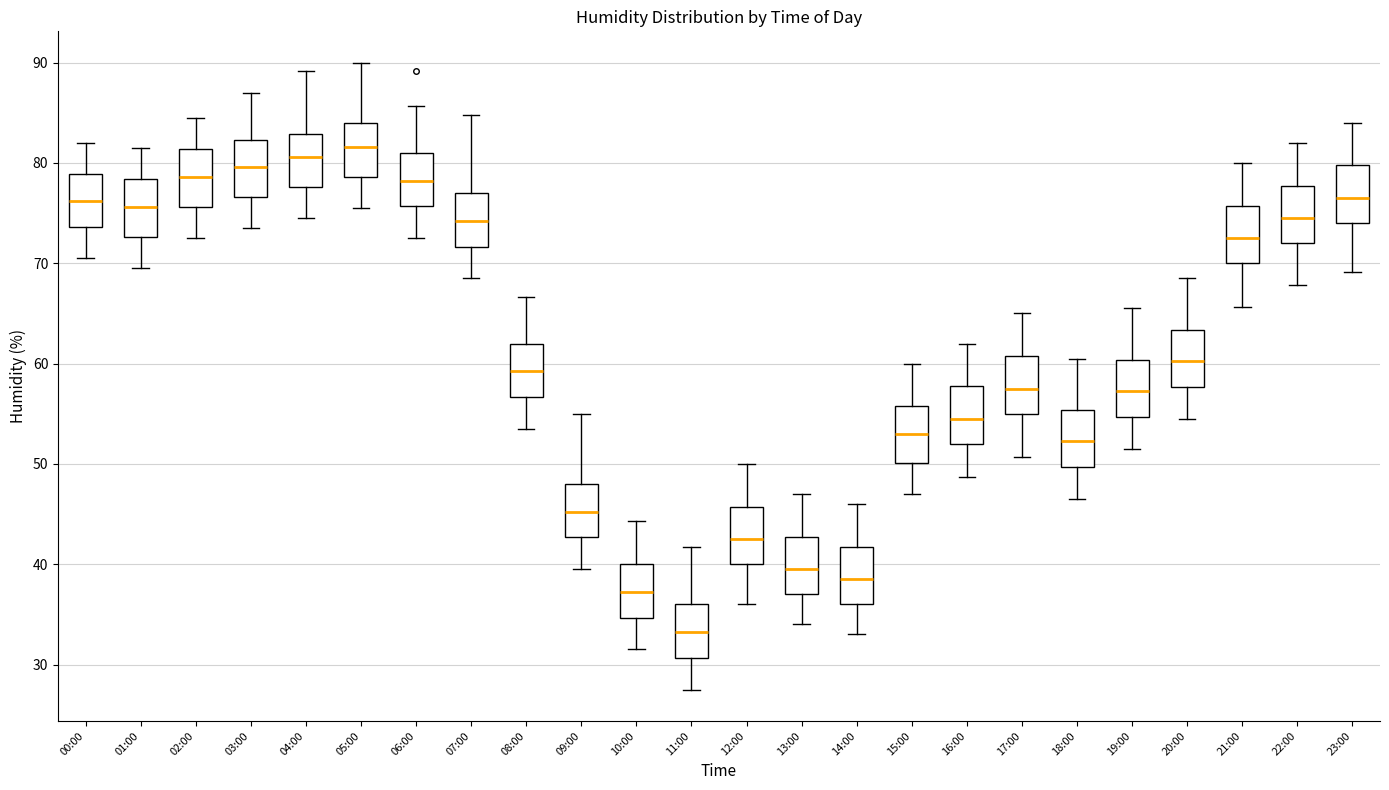

Which box has the lowest median line?

11:00